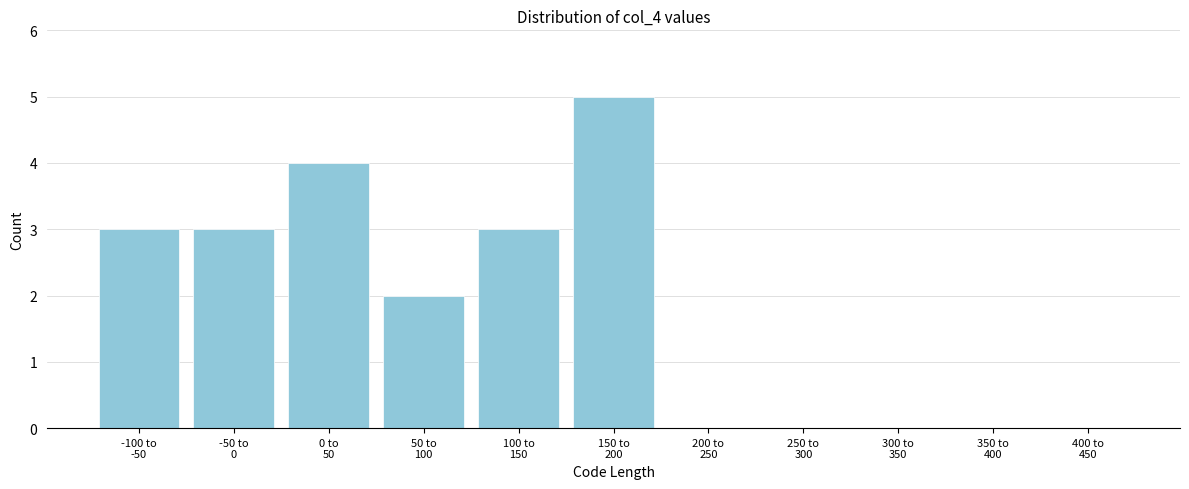

What is the sum of all values?

20